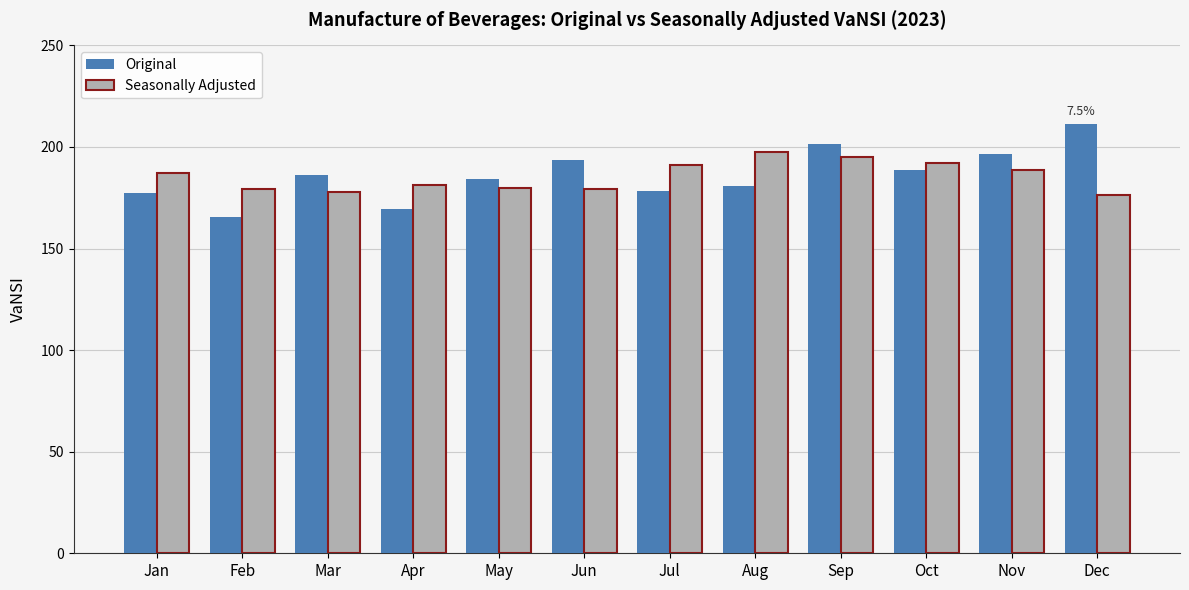

How many bars are there in total?

24